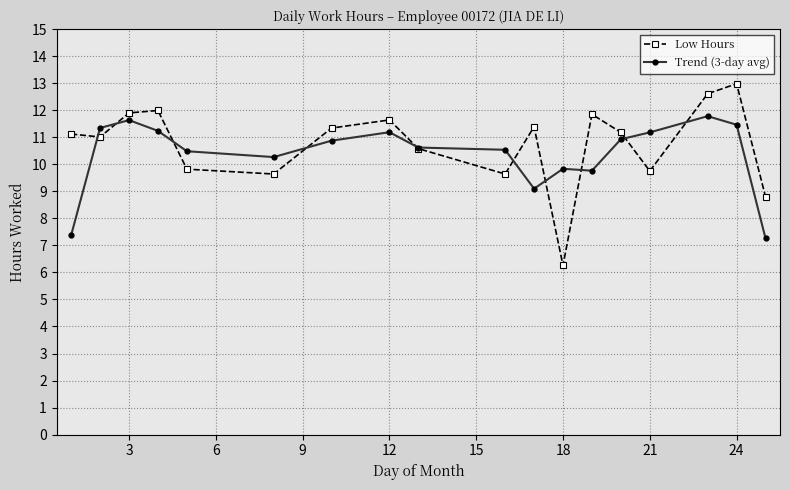

Rank the series by their maximum value, from lowest to highest.

Trend (3-day avg), Low Hours